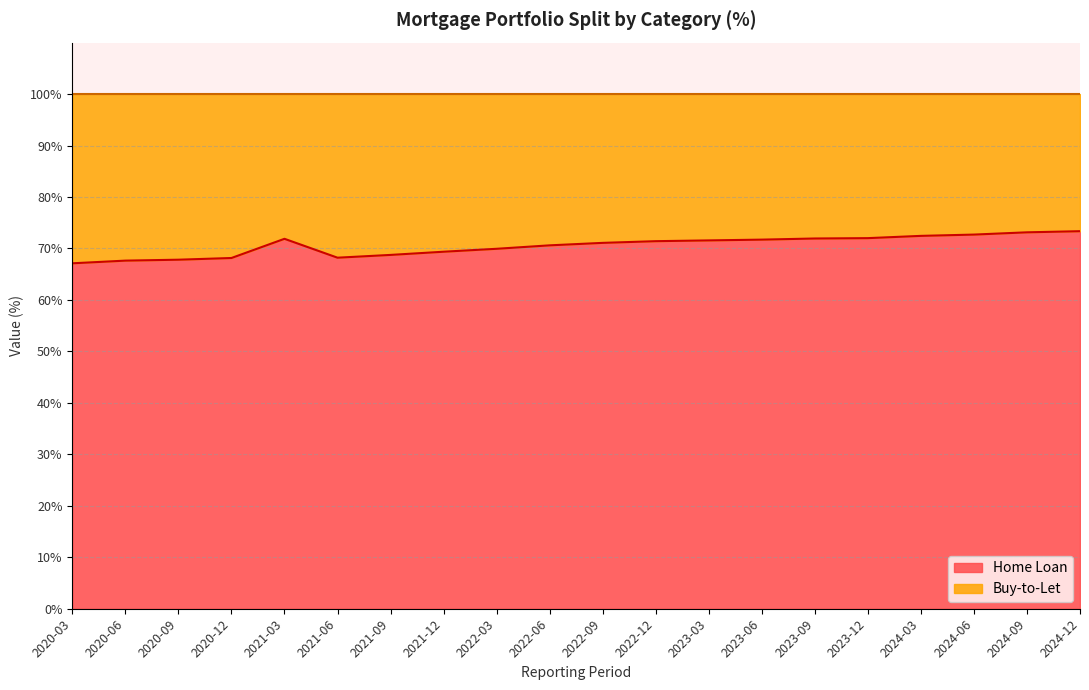

What is the sum of the values at 2022-12 and 2023-09?

143.4